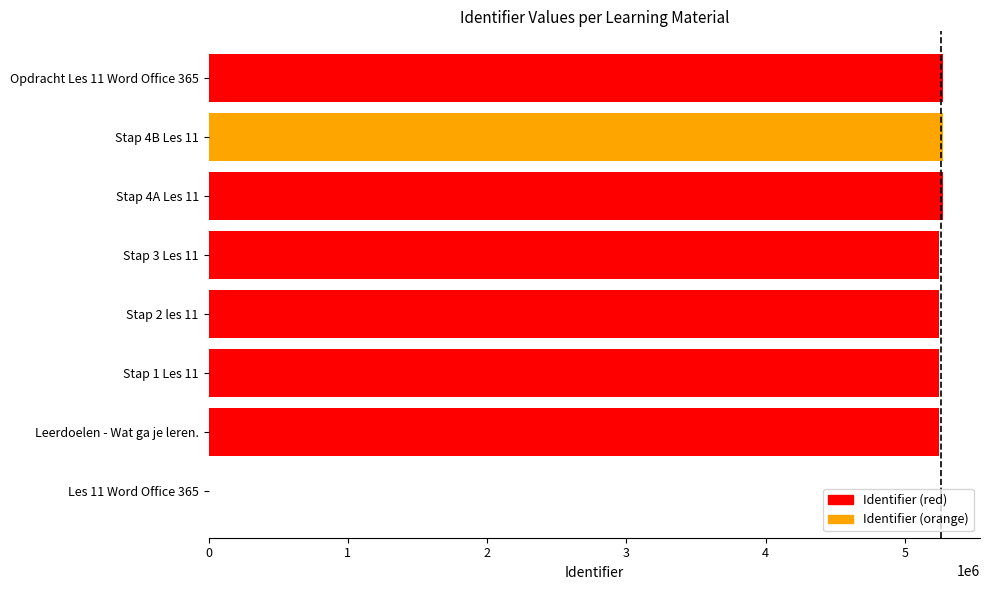

What is the sum of all values?

36804054